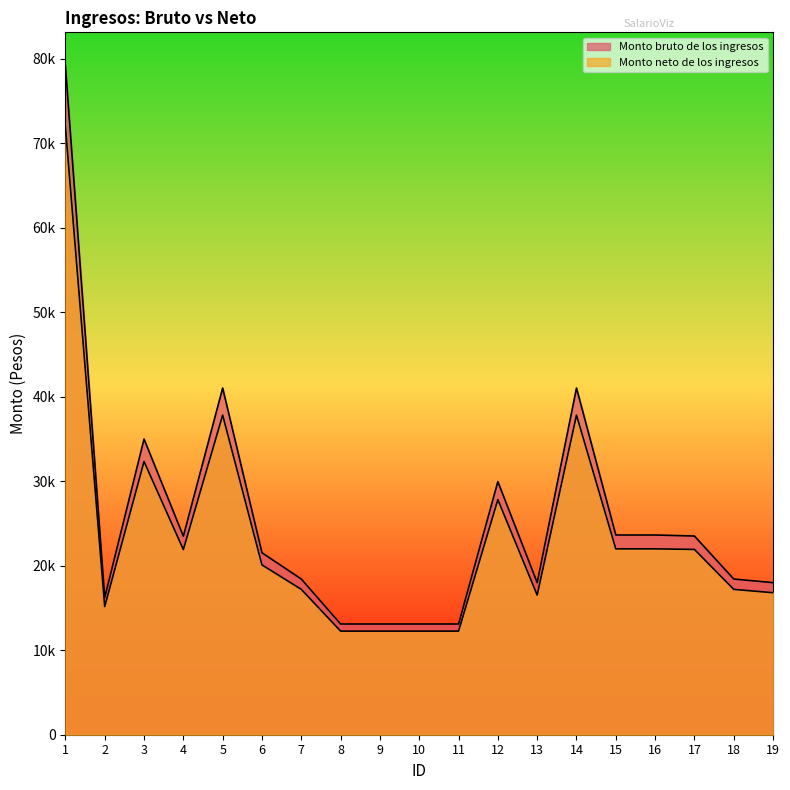

What is the maximum value for Monto bruto de los ingresos?

79181.7